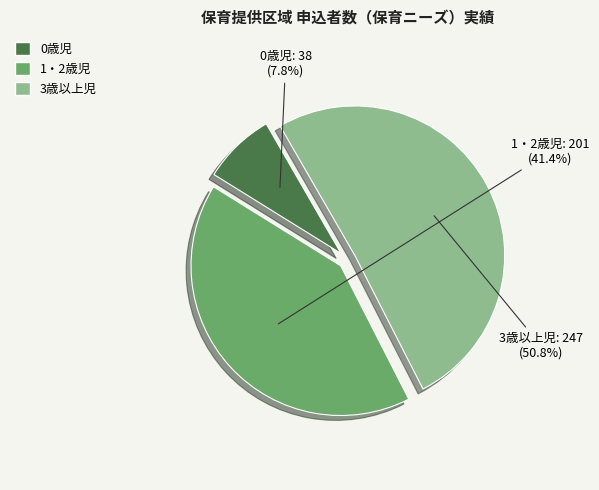

What is the smallest slice in the pie chart?

0歳児